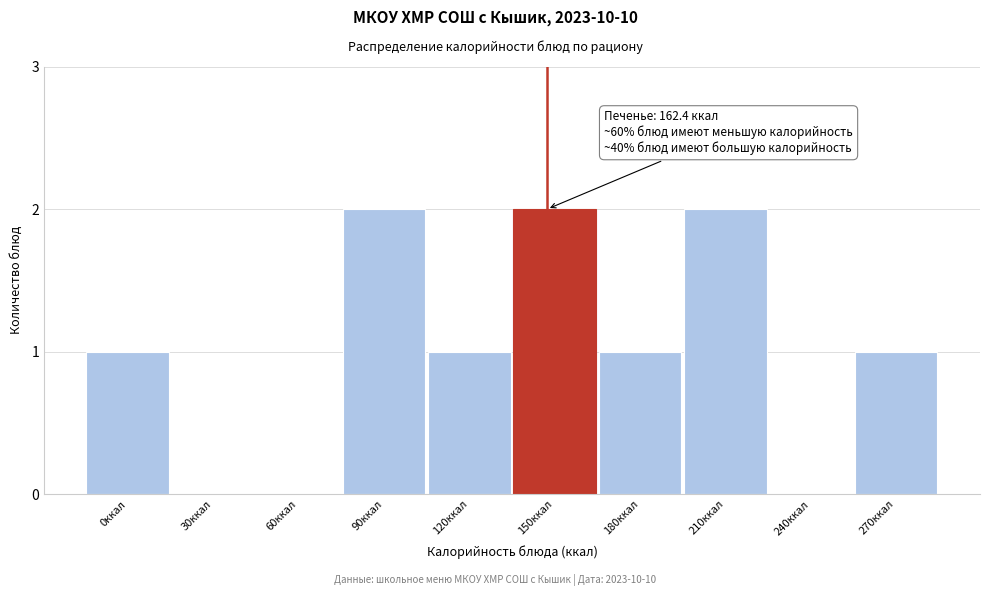

Reading left to right, what are all the values shown in this chart?

0ккал=1	30ккал=0	60ккал=0	90ккал=2	120ккал=1	150ккал=2	180ккал=1	210ккал=2	240ккал=0	270ккал=1